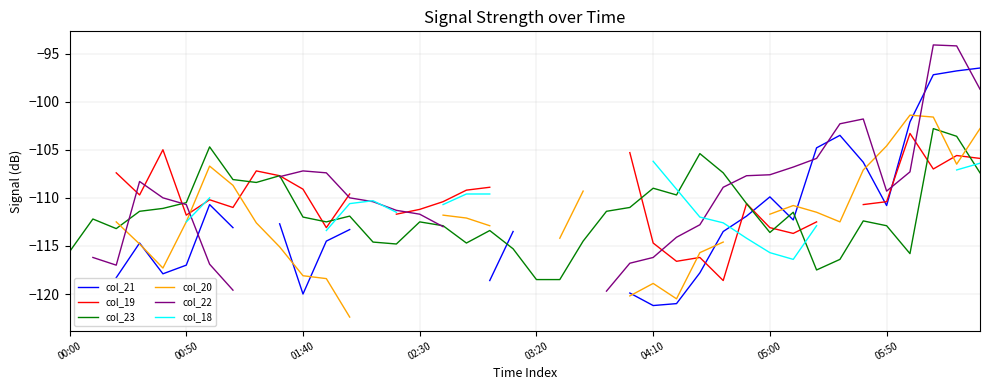

Is it true that col_23 equals -112.5 at 02:30?

True